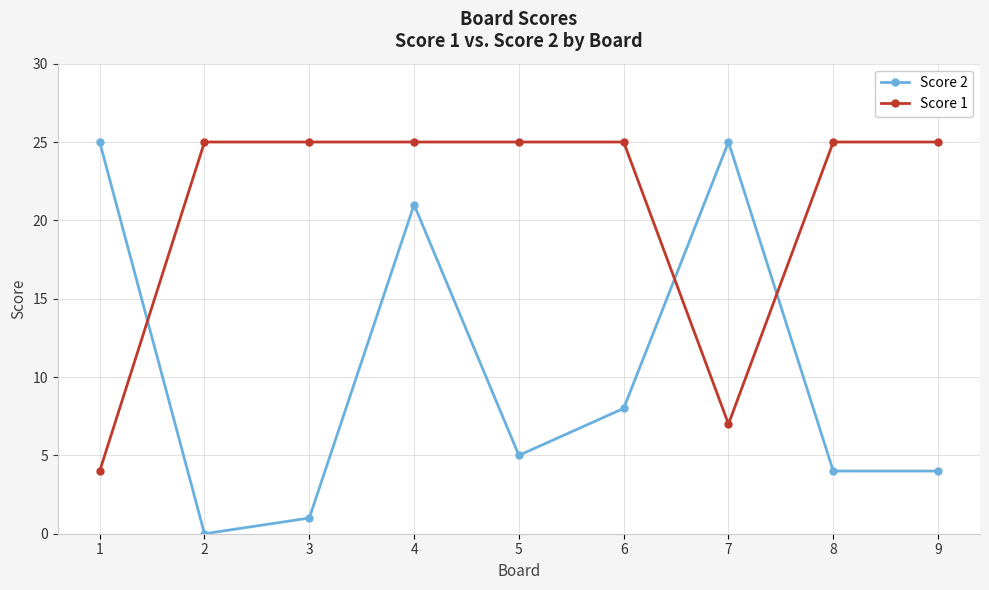

What is the difference between the highest and lowest values at 2?

25